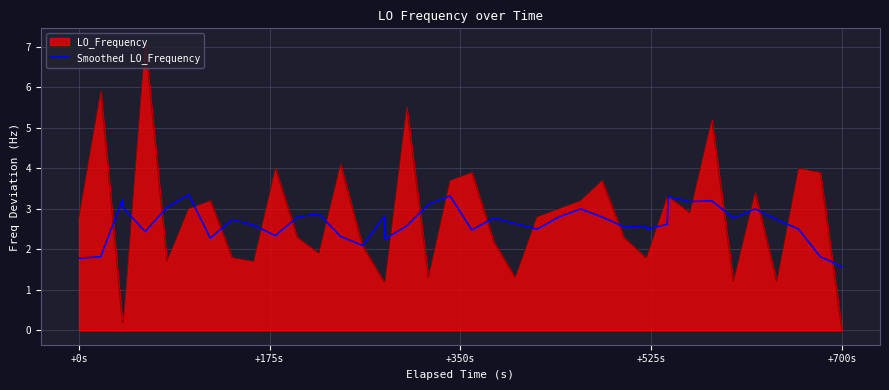

List the series in order of their peak value, highest first.

LO_Frequency, Smoothed LO_Frequency